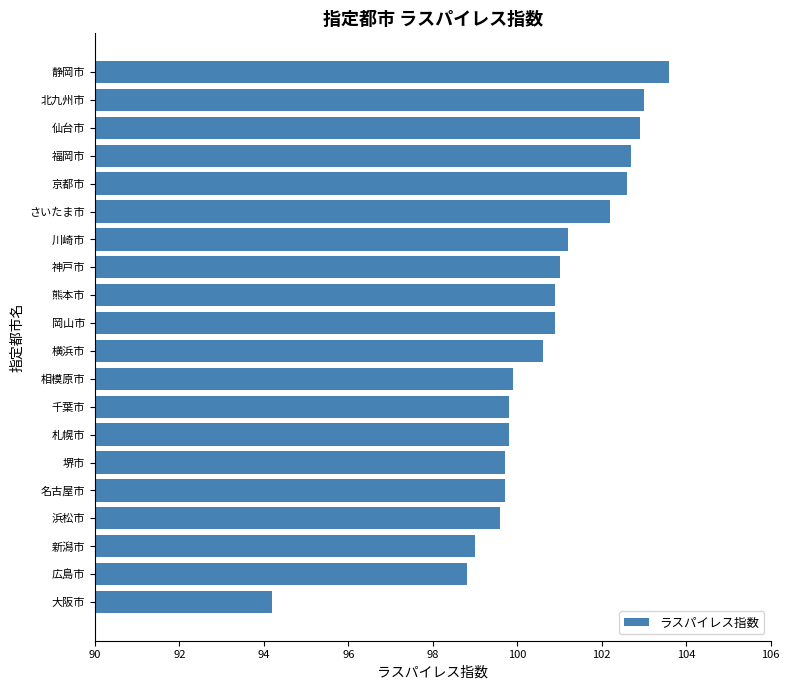

What value does the data have at 神戸市?

101.0